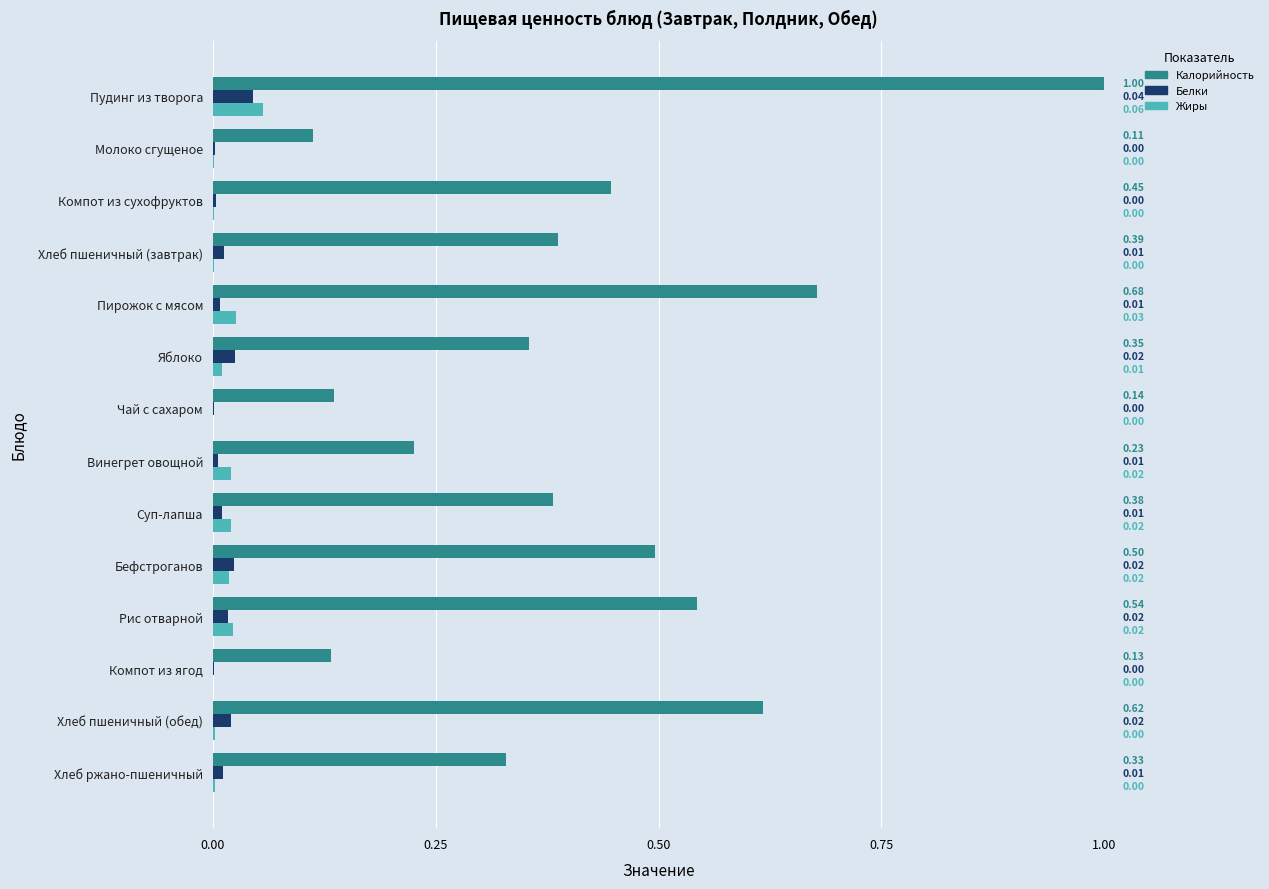

How many categories are shown in the chart?

14